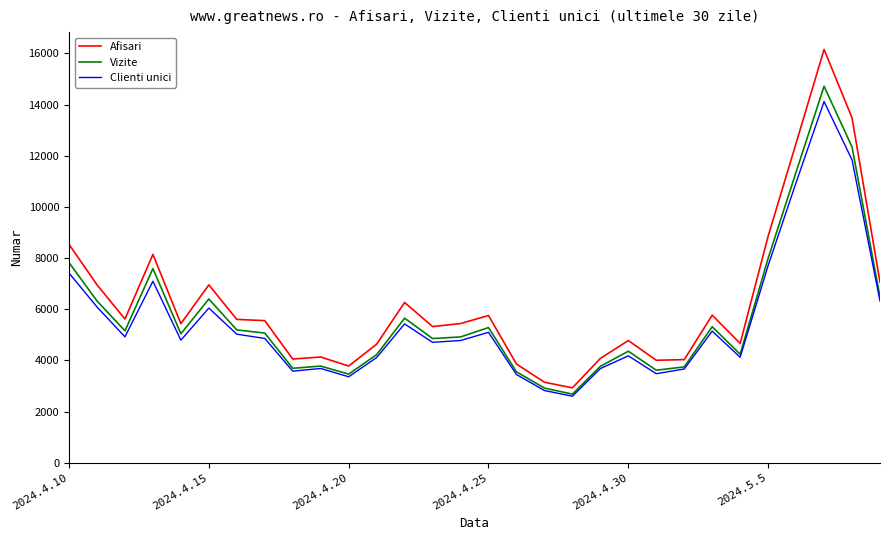

How many lines are shown in the chart?

3